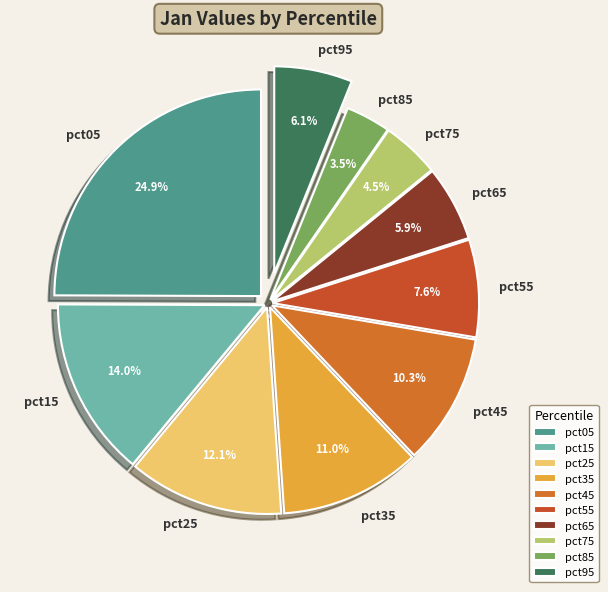

To the nearest percent, what is the difference between the pct55 and pct45 slice percentages?

3%